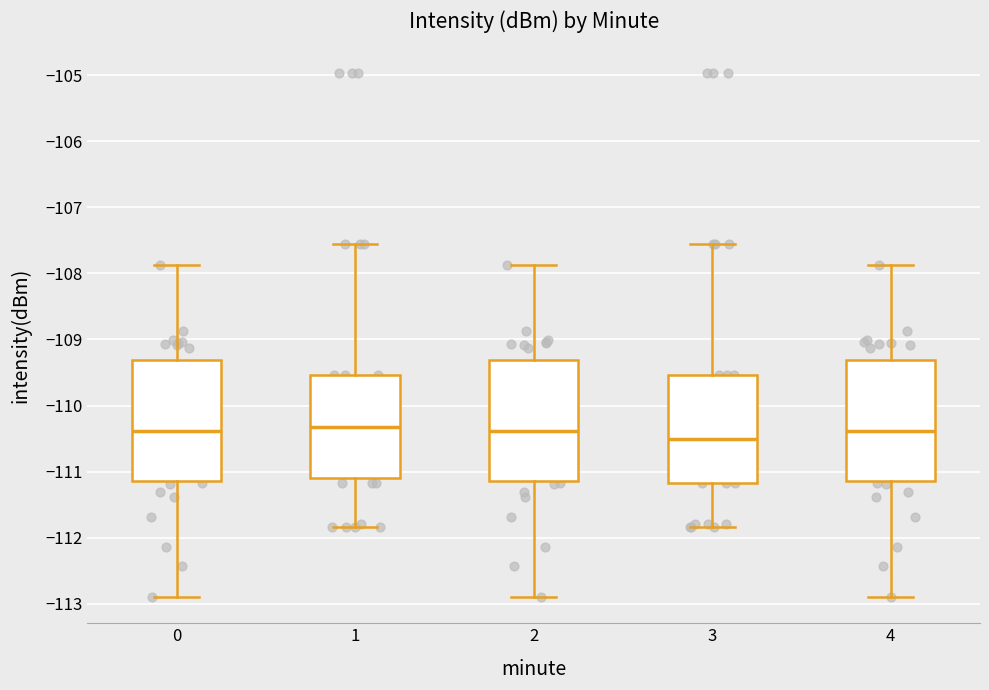

Reading left to right, transcribe this box plot: for each box, give where its median line is, the range the box spans, and where its two whiskers end, as read against the y-axis. The values are not printed on the chart, so give them approximately, as read against the axis.

0: median -110.4, box -111.1 to -109.3, whiskers -112.9 to -107.9
1: median -110.3, box -111.1 to -109.5, whiskers -111.8 to -107.6
2: median -110.4, box -111.1 to -109.3, whiskers -112.9 to -107.9
3: median -110.5, box -111.2 to -109.5, whiskers -111.8 to -107.6
4: median -110.4, box -111.1 to -109.3, whiskers -112.9 to -107.9